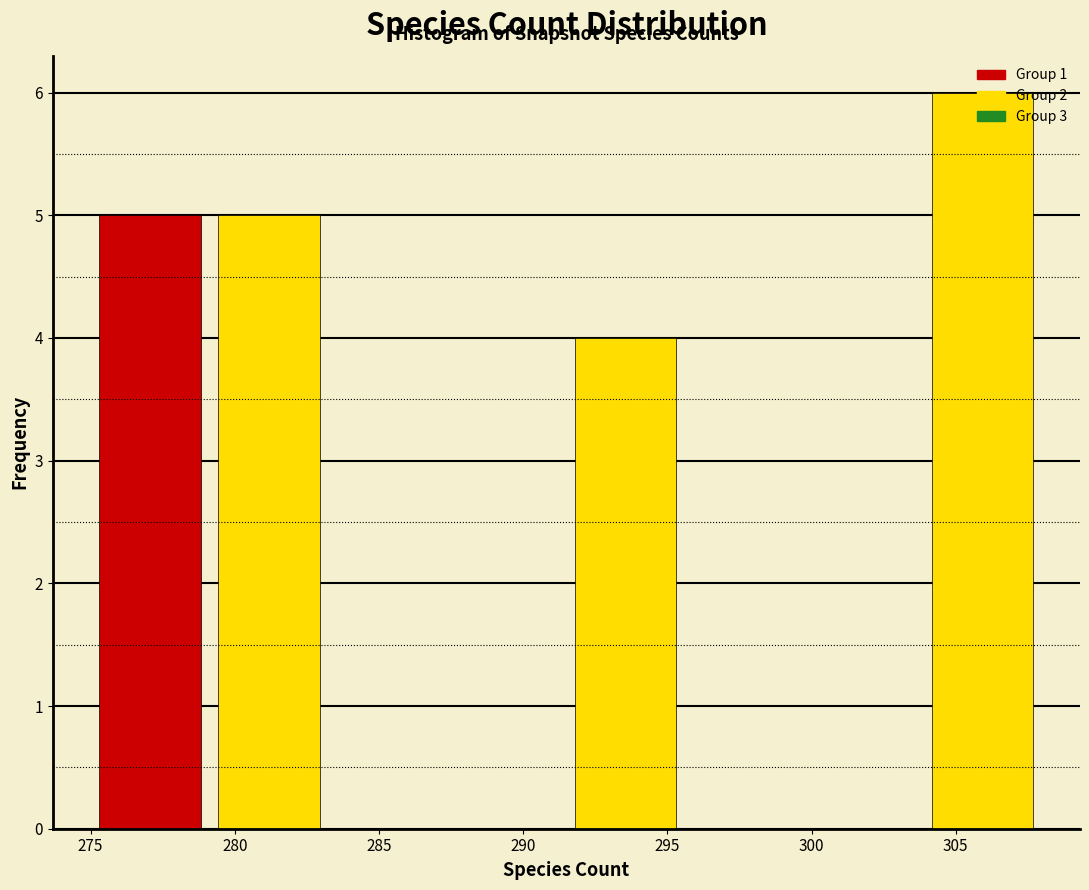

Reading left to right, transcribe this chart: for each bar, give the range it covers on the x-axis and its height. Neither the bar edges nor the heights are printed on the chart, so give them approximately, as read against the axes.

275.0 to 279.0: 5
279.0 to 283.5: 5
283.5 to 287.5: 0
287.5 to 291.5: 0
291.5 to 295.5: 4
295.5 to 300.0: 0
300.0 to 304.0: 0
304.0 to 308.0: 6